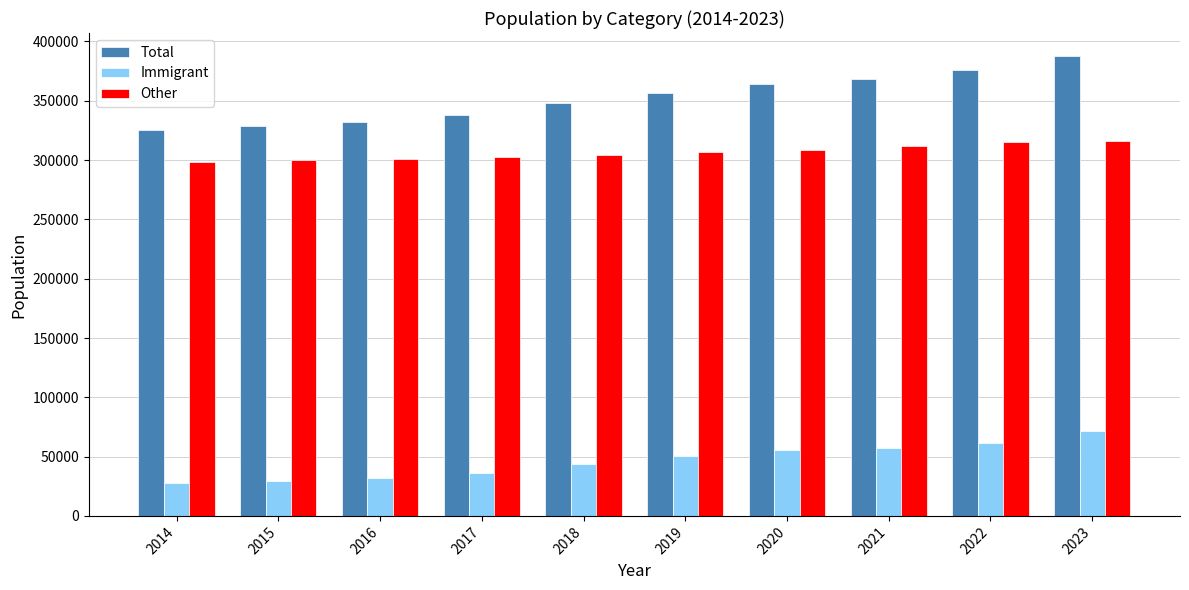

What is the approximate value of Immigrant at 2020?

55364